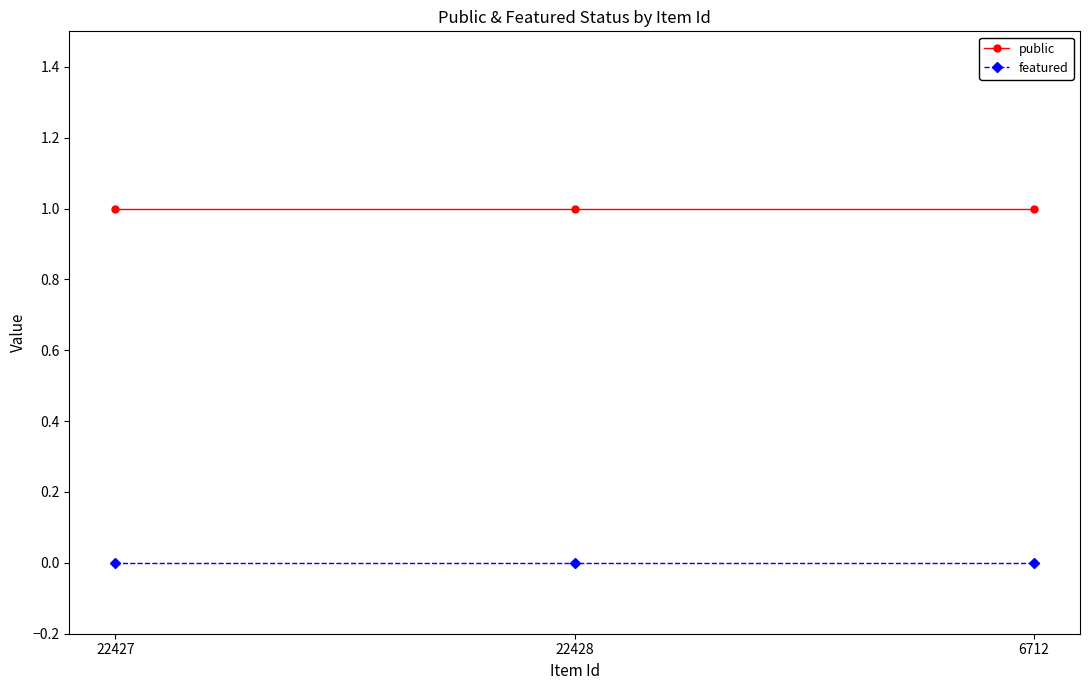

What position from the left is 22427?

1